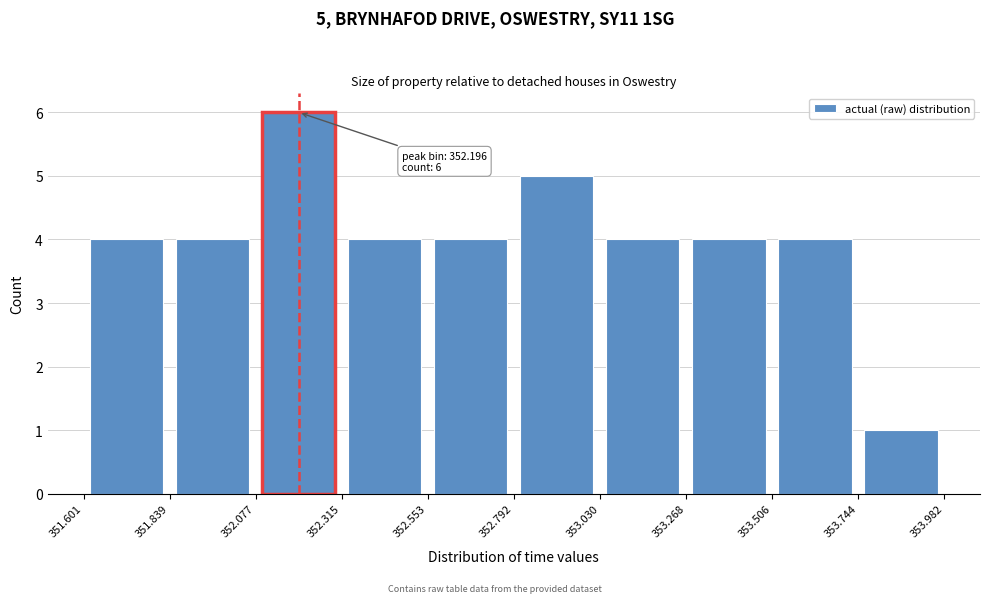

Which range on the x-axis has the tallest bar?

352.077 to 352.315